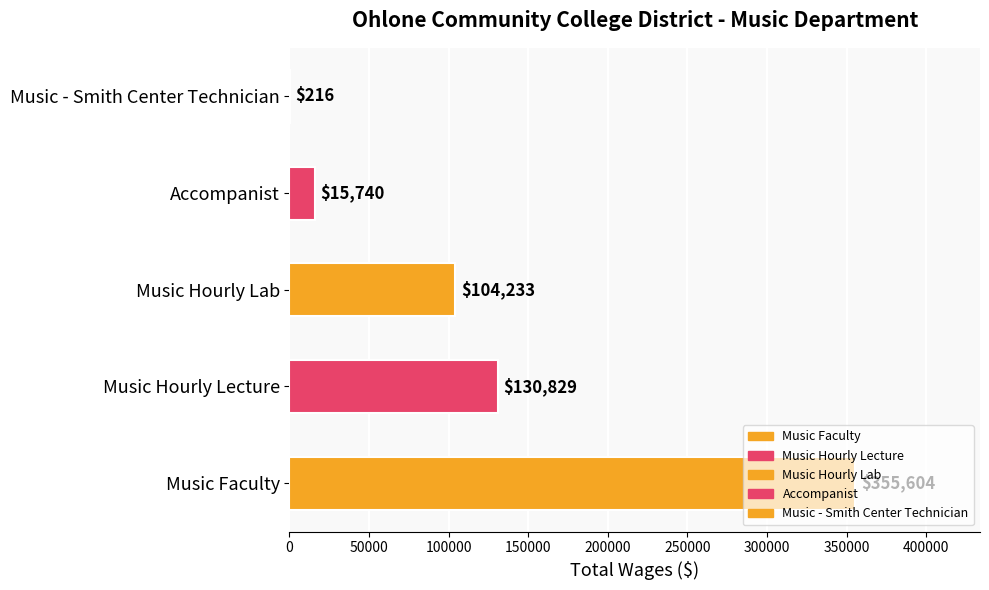

Count the number of data series in this chart.

1